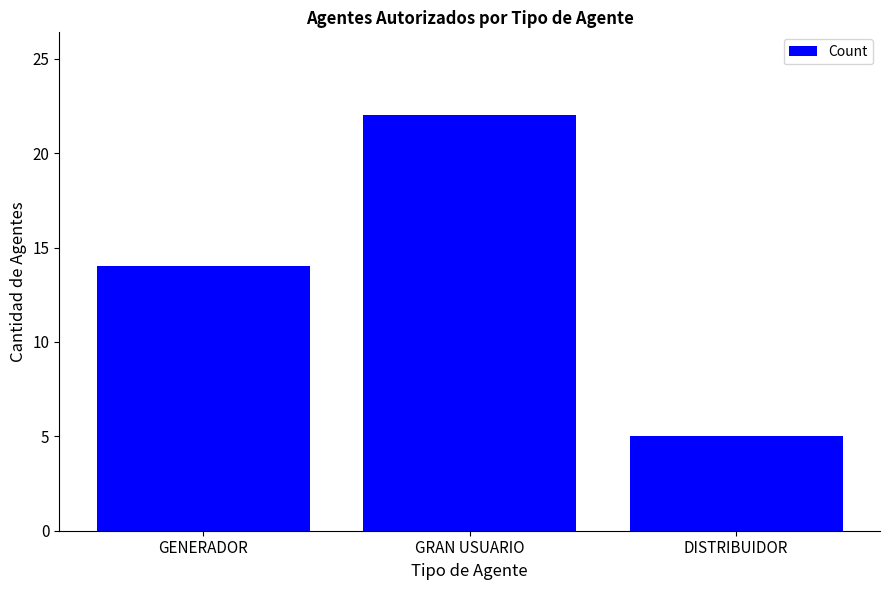

Is it true that the value at GRAN USUARIO is 34?

False